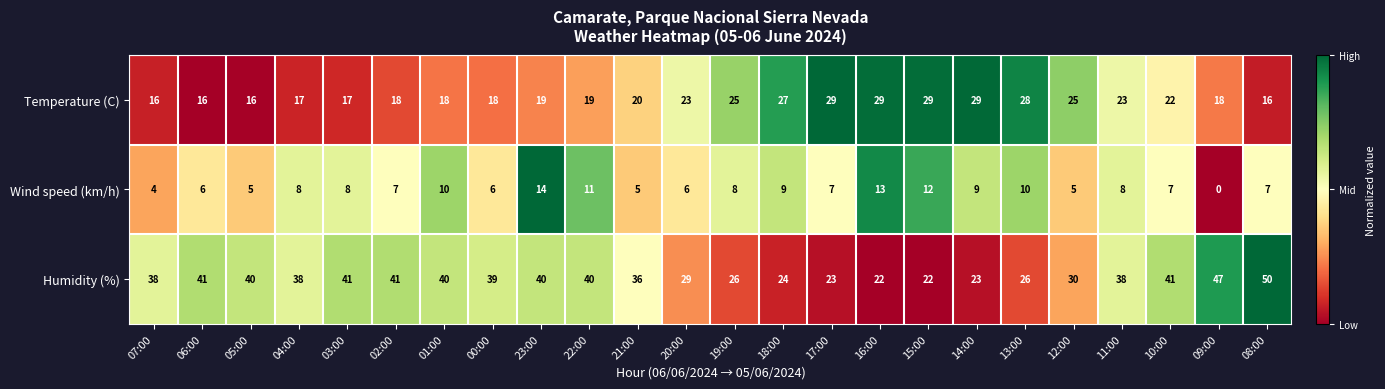

Which series has the widest spread of values?

Humidity (%)